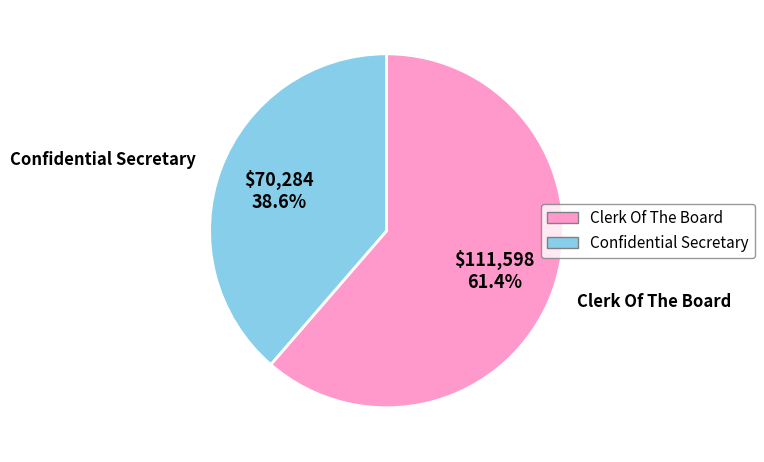

The Clerk Of The Board slice represents 61% of the pie. True or false?

True